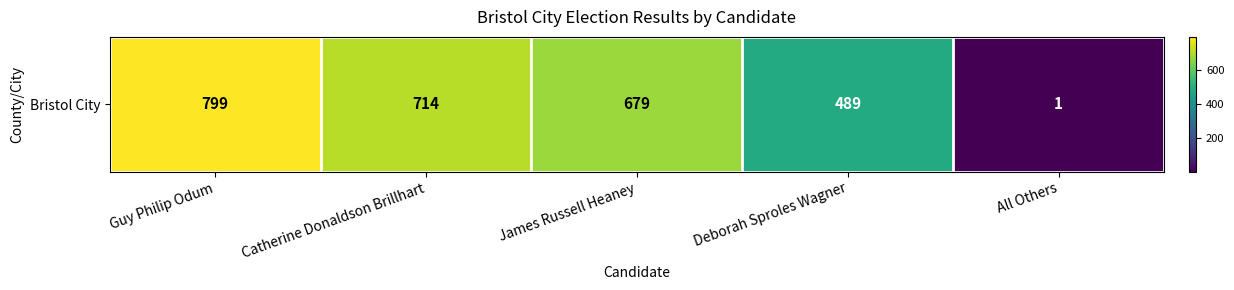

List the labels in order of value, smallest first.

All Others, Deborah Sproles Wagner, James Russell Heaney, Catherine Donaldson Brillhart, Guy Philip Odum